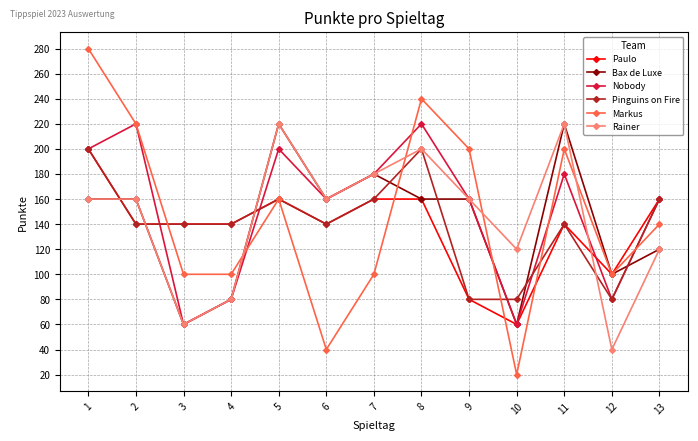

Reading left to right, what are all the values shown in this chart?

Paulo: 1=200	2=140	3=140	4=140	5=160	6=140	7=160	8=160	9=80	10=60	11=140	12=100	13=160
Bax de Luxe: 1=160	2=160	3=60	4=80	5=220	6=160	7=180	8=160	9=160	10=60	11=220	12=100	13=120
Nobody: 1=200	2=220	3=60	4=80	5=200	6=160	7=180	8=220	9=160	10=60	11=180	12=80	13=160
Pinguins on Fire: 1=200	2=140	3=140	4=140	5=160	6=140	7=160	8=200	9=80	10=80	11=140	12=80	13=160
Markus: 1=280	2=220	3=100	4=100	5=160	6=40	7=100	8=240	9=200	10=20	11=200	12=100	13=140
Rainer: 1=160	2=160	3=60	4=80	5=220	6=160	7=180	8=200	9=160	10=120	11=220	12=40	13=120